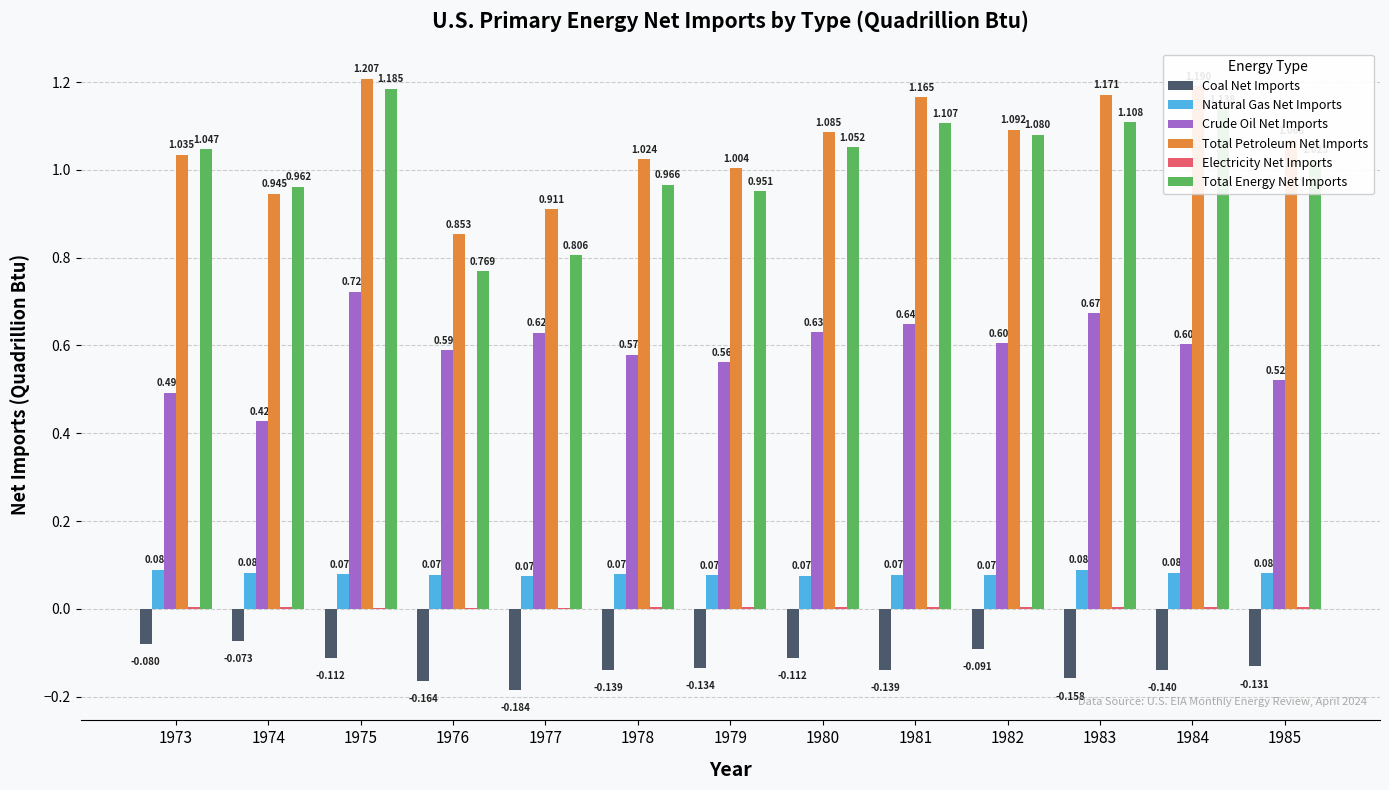

Between 1973 and 1985, which series saw the biggest shift?

Coal Net Imports